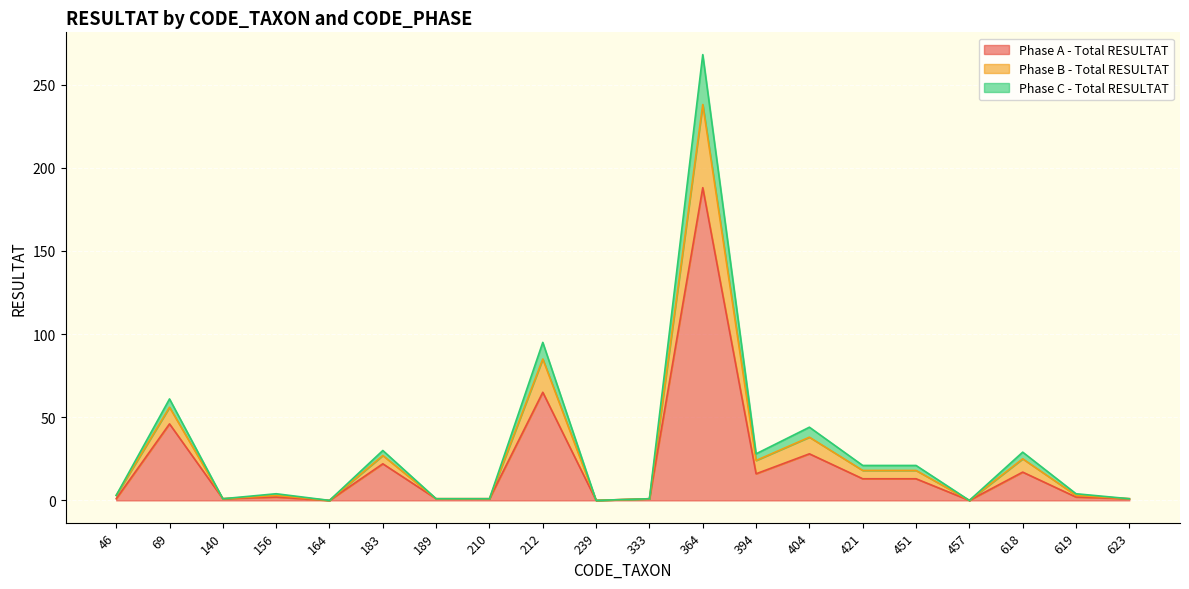

How many lines are shown in the chart?

3